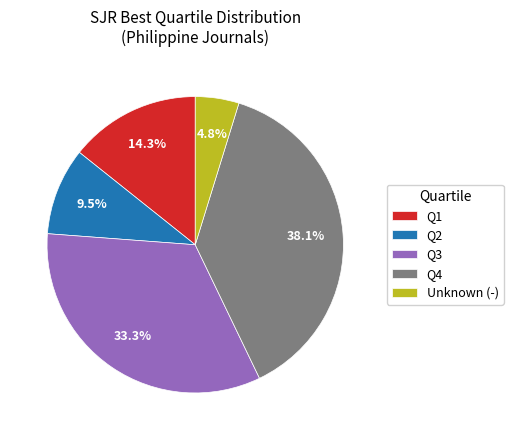

To the nearest percent, what is the difference between the largest and smallest slice percentages?

33%